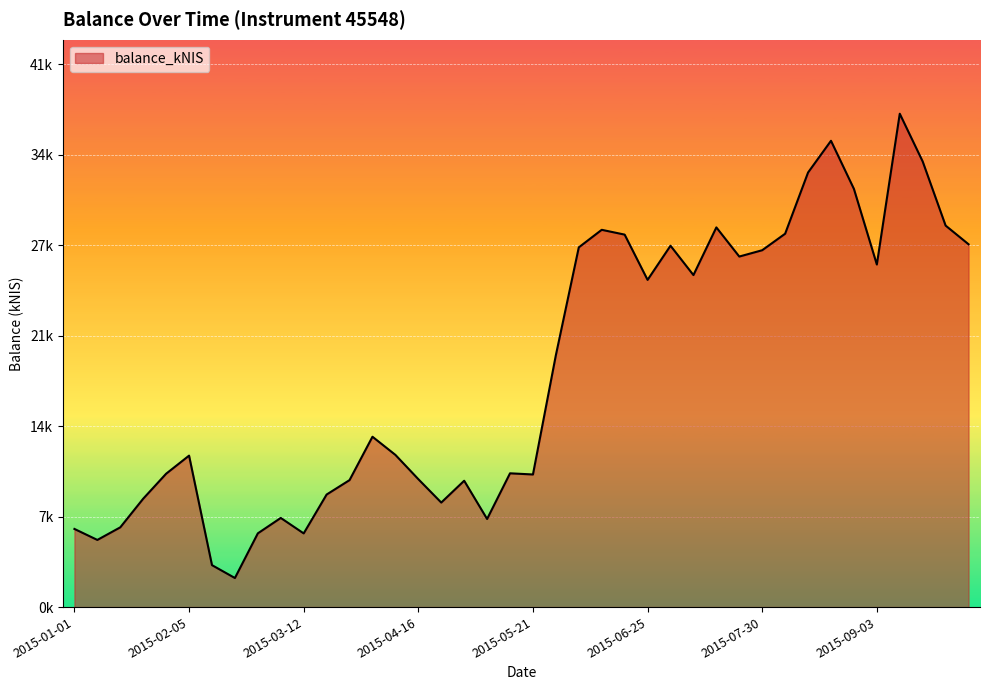

How many points are lower than both their immediate neighbors (excluding endpoints)?

10